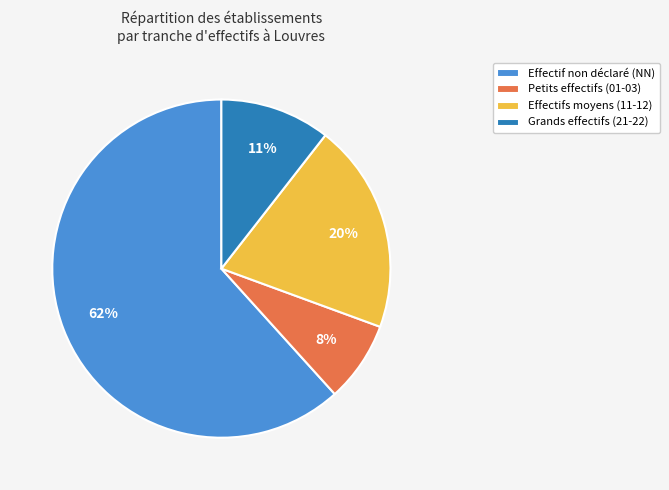

To the nearest percent, what percentage of the pie is Grands effectifs (21-22)?

11%